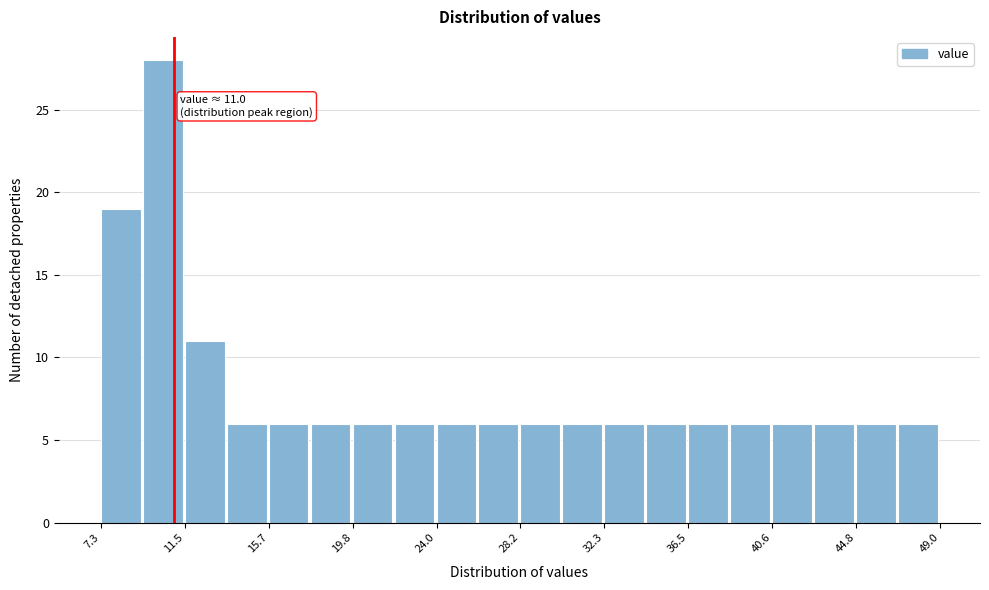

Over which range of the x-axis is the bar tallest?

9.5 to 11.5